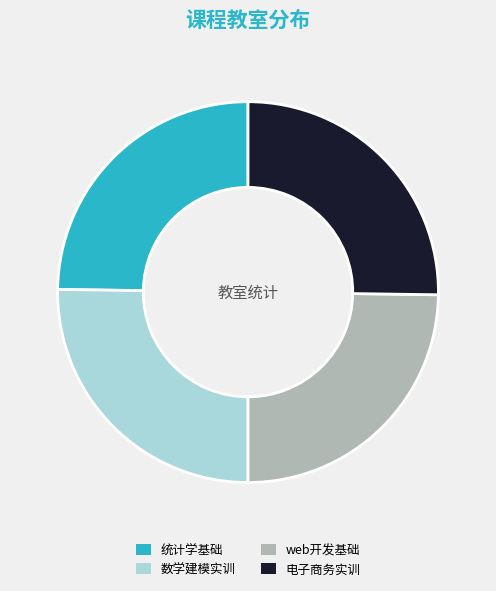

How many slices are in this pie chart?

4